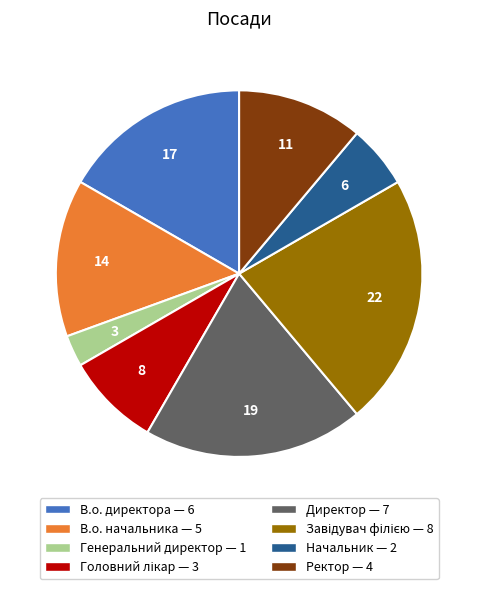

Does Ректор represent more than half of the total?

No